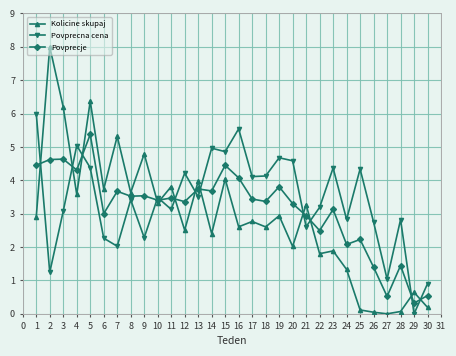

True or false: Kolicine skupaj has more than 1 points higher than both neighbors.

True